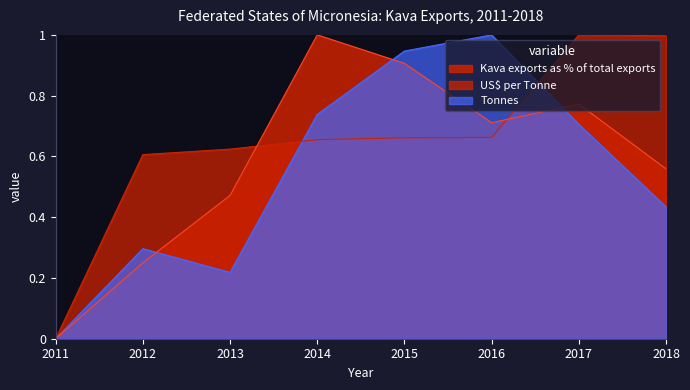

What is the total value across all series at 2016?

2.4